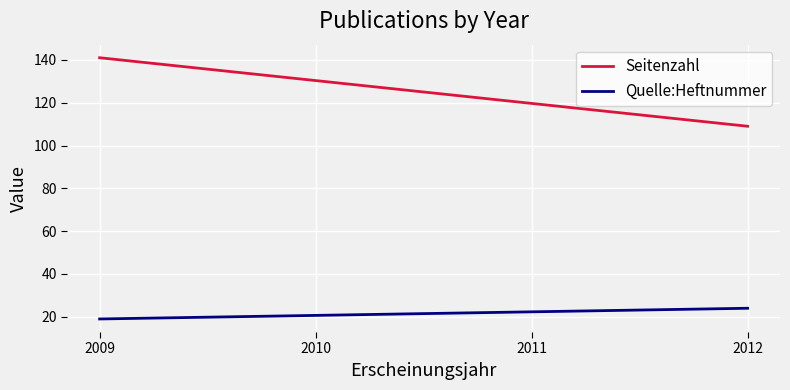

The Quelle:Heftnummer series shows 13 at 2009. True or false?

False